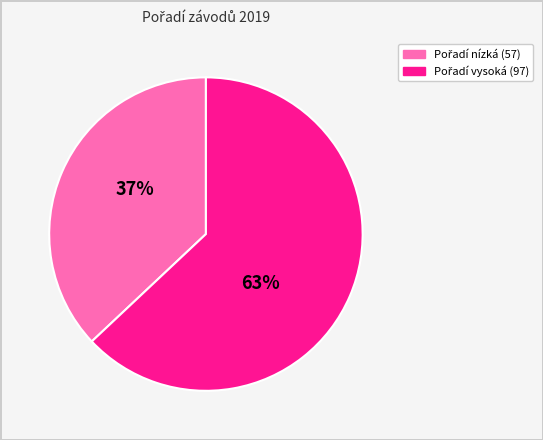

To the nearest percent, what is the difference between the largest and smallest slice percentages?

26%